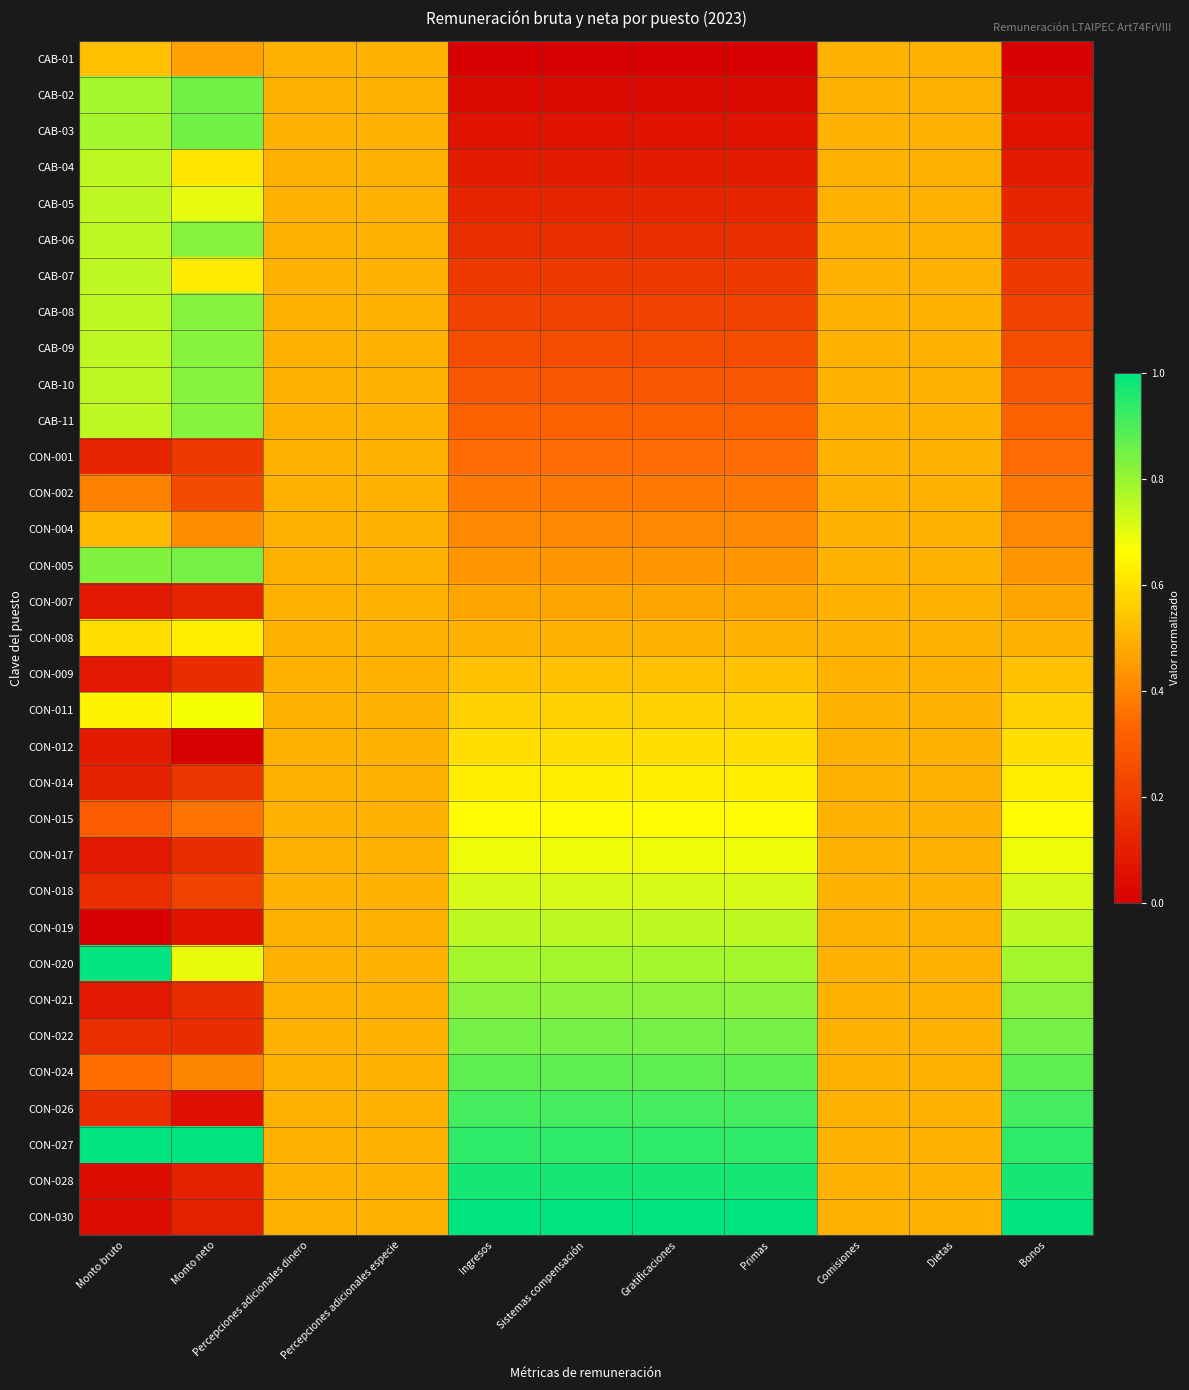

Reading right to left, transcribe all the data shown in this chart.

CAB-01: Bonos=0.0	Dietas=0.5	Comisiones=0.5	Primas=0.0	Gratificaciones=0.0	Sistemas compensación=0.0	Ingresos=0.0	Percepciones adicionales especie=0.5	Percepciones adicionales dinero=0.5	Monto neto=0.5	Monto bruto=0.5
CAB-02: Bonos=0.0	Dietas=0.5	Comisiones=0.5	Primas=0.0	Gratificaciones=0.0	Sistemas compensación=0.0	Ingresos=0.0	Percepciones adicionales especie=0.5	Percepciones adicionales dinero=0.5	Monto neto=0.8	Monto bruto=0.8
CAB-03: Bonos=0.1	Dietas=0.5	Comisiones=0.5	Primas=0.1	Gratificaciones=0.1	Sistemas compensación=0.1	Ingresos=0.1	Percepciones adicionales especie=0.5	Percepciones adicionales dinero=0.5	Monto neto=0.8	Monto bruto=0.8
CAB-04: Bonos=0.1	Dietas=0.5	Comisiones=0.5	Primas=0.1	Gratificaciones=0.1	Sistemas compensación=0.1	Ingresos=0.1	Percepciones adicionales especie=0.5	Percepciones adicionales dinero=0.5	Monto neto=0.6	Monto bruto=0.8
CAB-05: Bonos=0.1	Dietas=0.5	Comisiones=0.5	Primas=0.1	Gratificaciones=0.1	Sistemas compensación=0.1	Ingresos=0.1	Percepciones adicionales especie=0.5	Percepciones adicionales dinero=0.5	Monto neto=0.7	Monto bruto=0.8
CAB-06: Bonos=0.2	Dietas=0.5	Comisiones=0.5	Primas=0.2	Gratificaciones=0.2	Sistemas compensación=0.2	Ingresos=0.2	Percepciones adicionales especie=0.5	Percepciones adicionales dinero=0.5	Monto neto=0.8	Monto bruto=0.8
CAB-07: Bonos=0.2	Dietas=0.5	Comisiones=0.5	Primas=0.2	Gratificaciones=0.2	Sistemas compensación=0.2	Ingresos=0.2	Percepciones adicionales especie=0.5	Percepciones adicionales dinero=0.5	Monto neto=0.6	Monto bruto=0.8
CAB-08: Bonos=0.2	Dietas=0.5	Comisiones=0.5	Primas=0.2	Gratificaciones=0.2	Sistemas compensación=0.2	Ingresos=0.2	Percepciones adicionales especie=0.5	Percepciones adicionales dinero=0.5	Monto neto=0.8	Monto bruto=0.8
CAB-09: Bonos=0.2	Dietas=0.5	Comisiones=0.5	Primas=0.2	Gratificaciones=0.2	Sistemas compensación=0.2	Ingresos=0.2	Percepciones adicionales especie=0.5	Percepciones adicionales dinero=0.5	Monto neto=0.8	Monto bruto=0.8
CAB-10: Bonos=0.3	Dietas=0.5	Comisiones=0.5	Primas=0.3	Gratificaciones=0.3	Sistemas compensación=0.3	Ingresos=0.3	Percepciones adicionales especie=0.5	Percepciones adicionales dinero=0.5	Monto neto=0.8	Monto bruto=0.8
CAB-11: Bonos=0.3	Dietas=0.5	Comisiones=0.5	Primas=0.3	Gratificaciones=0.3	Sistemas compensación=0.3	Ingresos=0.3	Percepciones adicionales especie=0.5	Percepciones adicionales dinero=0.5	Monto neto=0.8	Monto bruto=0.8
CON-001: Bonos=0.3	Dietas=0.5	Comisiones=0.5	Primas=0.3	Gratificaciones=0.3	Sistemas compensación=0.3	Ingresos=0.3	Percepciones adicionales especie=0.5	Percepciones adicionales dinero=0.5	Monto neto=0.2	Monto bruto=0.1
CON-002: Bonos=0.4	Dietas=0.5	Comisiones=0.5	Primas=0.4	Gratificaciones=0.4	Sistemas compensación=0.4	Ingresos=0.4	Percepciones adicionales especie=0.5	Percepciones adicionales dinero=0.5	Monto neto=0.2	Monto bruto=0.4
CON-004: Bonos=0.4	Dietas=0.5	Comisiones=0.5	Primas=0.4	Gratificaciones=0.4	Sistemas compensación=0.4	Ingresos=0.4	Percepciones adicionales especie=0.5	Percepciones adicionales dinero=0.5	Monto neto=0.4	Monto bruto=0.5
CON-005: Bonos=0.4	Dietas=0.5	Comisiones=0.5	Primas=0.4	Gratificaciones=0.4	Sistemas compensación=0.4	Ingresos=0.4	Percepciones adicionales especie=0.5	Percepciones adicionales dinero=0.5	Monto neto=0.8	Monto bruto=0.8
CON-007: Bonos=0.5	Dietas=0.5	Comisiones=0.5	Primas=0.5	Gratificaciones=0.5	Sistemas compensación=0.5	Ingresos=0.5	Percepciones adicionales especie=0.5	Percepciones adicionales dinero=0.5	Monto neto=0.1	Monto bruto=0.1
CON-008: Bonos=0.5	Dietas=0.5	Comisiones=0.5	Primas=0.5	Gratificaciones=0.5	Sistemas compensación=0.5	Ingresos=0.5	Percepciones adicionales especie=0.5	Percepciones adicionales dinero=0.5	Monto neto=0.6	Monto bruto=0.6
CON-009: Bonos=0.5	Dietas=0.5	Comisiones=0.5	Primas=0.5	Gratificaciones=0.5	Sistemas compensación=0.5	Ingresos=0.5	Percepciones adicionales especie=0.5	Percepciones adicionales dinero=0.5	Monto neto=0.2	Monto bruto=0.1
CON-011: Bonos=0.6	Dietas=0.5	Comisiones=0.5	Primas=0.6	Gratificaciones=0.6	Sistemas compensación=0.6	Ingresos=0.6	Percepciones adicionales especie=0.5	Percepciones adicionales dinero=0.5	Monto neto=0.7	Monto bruto=0.6
CON-012: Bonos=0.6	Dietas=0.5	Comisiones=0.5	Primas=0.6	Gratificaciones=0.6	Sistemas compensación=0.6	Ingresos=0.6	Percepciones adicionales especie=0.5	Percepciones adicionales dinero=0.5	Monto neto=0.0	Monto bruto=0.1
CON-014: Bonos=0.6	Dietas=0.5	Comisiones=0.5	Primas=0.6	Gratificaciones=0.6	Sistemas compensación=0.6	Ingresos=0.6	Percepciones adicionales especie=0.5	Percepciones adicionales dinero=0.5	Monto neto=0.2	Monto bruto=0.1
CON-015: Bonos=0.7	Dietas=0.5	Comisiones=0.5	Primas=0.7	Gratificaciones=0.7	Sistemas compensación=0.7	Ingresos=0.7	Percepciones adicionales especie=0.5	Percepciones adicionales dinero=0.5	Monto neto=0.4	Monto bruto=0.3
CON-017: Bonos=0.7	Dietas=0.5	Comisiones=0.5	Primas=0.7	Gratificaciones=0.7	Sistemas compensación=0.7	Ingresos=0.7	Percepciones adicionales especie=0.5	Percepciones adicionales dinero=0.5	Monto neto=0.2	Monto bruto=0.1
CON-018: Bonos=0.7	Dietas=0.5	Comisiones=0.5	Primas=0.7	Gratificaciones=0.7	Sistemas compensación=0.7	Ingresos=0.7	Percepciones adicionales especie=0.5	Percepciones adicionales dinero=0.5	Monto neto=0.2	Monto bruto=0.2
CON-019: Bonos=0.8	Dietas=0.5	Comisiones=0.5	Primas=0.8	Gratificaciones=0.8	Sistemas compensación=0.8	Ingresos=0.8	Percepciones adicionales especie=0.5	Percepciones adicionales dinero=0.5	Monto neto=0.1	Monto bruto=0.0
CON-020: Bonos=0.8	Dietas=0.5	Comisiones=0.5	Primas=0.8	Gratificaciones=0.8	Sistemas compensación=0.8	Ingresos=0.8	Percepciones adicionales especie=0.5	Percepciones adicionales dinero=0.5	Monto neto=0.7	Monto bruto=1.0
CON-021: Bonos=0.8	Dietas=0.5	Comisiones=0.5	Primas=0.8	Gratificaciones=0.8	Sistemas compensación=0.8	Ingresos=0.8	Percepciones adicionales especie=0.5	Percepciones adicionales dinero=0.5	Monto neto=0.2	Monto bruto=0.1
CON-022: Bonos=0.8	Dietas=0.5	Comisiones=0.5	Primas=0.8	Gratificaciones=0.8	Sistemas compensación=0.8	Ingresos=0.8	Percepciones adicionales especie=0.5	Percepciones adicionales dinero=0.5	Monto neto=0.2	Monto bruto=0.2
CON-024: Bonos=0.9	Dietas=0.5	Comisiones=0.5	Primas=0.9	Gratificaciones=0.9	Sistemas compensación=0.9	Ingresos=0.9	Percepciones adicionales especie=0.5	Percepciones adicionales dinero=0.5	Monto neto=0.4	Monto bruto=0.3
CON-026: Bonos=0.9	Dietas=0.5	Comisiones=0.5	Primas=0.9	Gratificaciones=0.9	Sistemas compensación=0.9	Ingresos=0.9	Percepciones adicionales especie=0.5	Percepciones adicionales dinero=0.5	Monto neto=0.1	Monto bruto=0.2
CON-027: Bonos=0.9	Dietas=0.5	Comisiones=0.5	Primas=0.9	Gratificaciones=0.9	Sistemas compensación=0.9	Ingresos=0.9	Percepciones adicionales especie=0.5	Percepciones adicionales dinero=0.5	Monto neto=1.0	Monto bruto=1.0
CON-028: Bonos=1.0	Dietas=0.5	Comisiones=0.5	Primas=1.0	Gratificaciones=1.0	Sistemas compensación=1.0	Ingresos=1.0	Percepciones adicionales especie=0.5	Percepciones adicionales dinero=0.5	Monto neto=0.1	Monto bruto=0.0
CON-030: Bonos=1.0	Dietas=0.5	Comisiones=0.5	Primas=1.0	Gratificaciones=1.0	Sistemas compensación=1.0	Ingresos=1.0	Percepciones adicionales especie=0.5	Percepciones adicionales dinero=0.5	Monto neto=0.1	Monto bruto=0.0